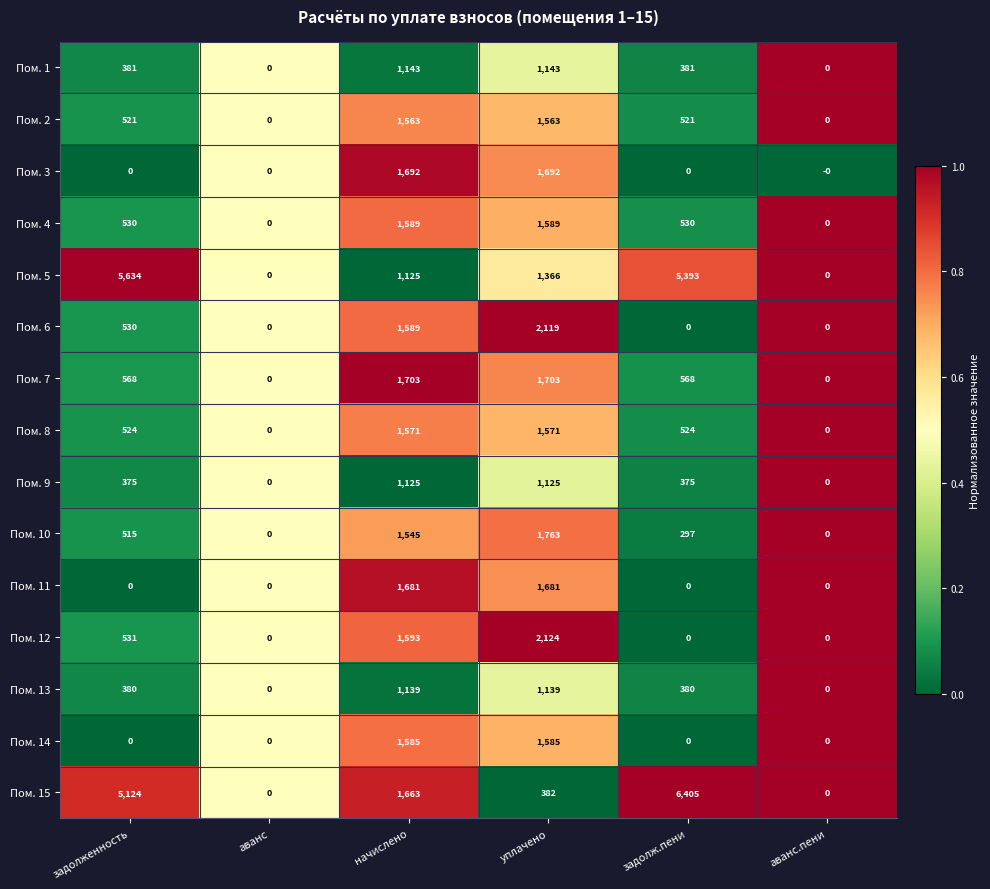

How many values in Пом. 9 are above zero?

4